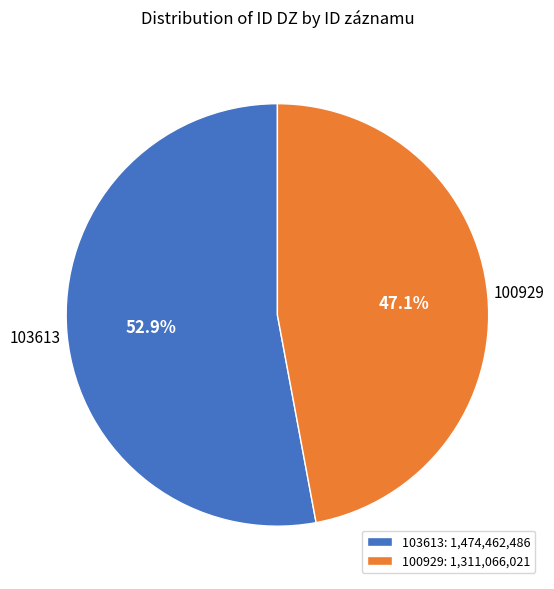

Which category has the biggest portion of the pie?

103613